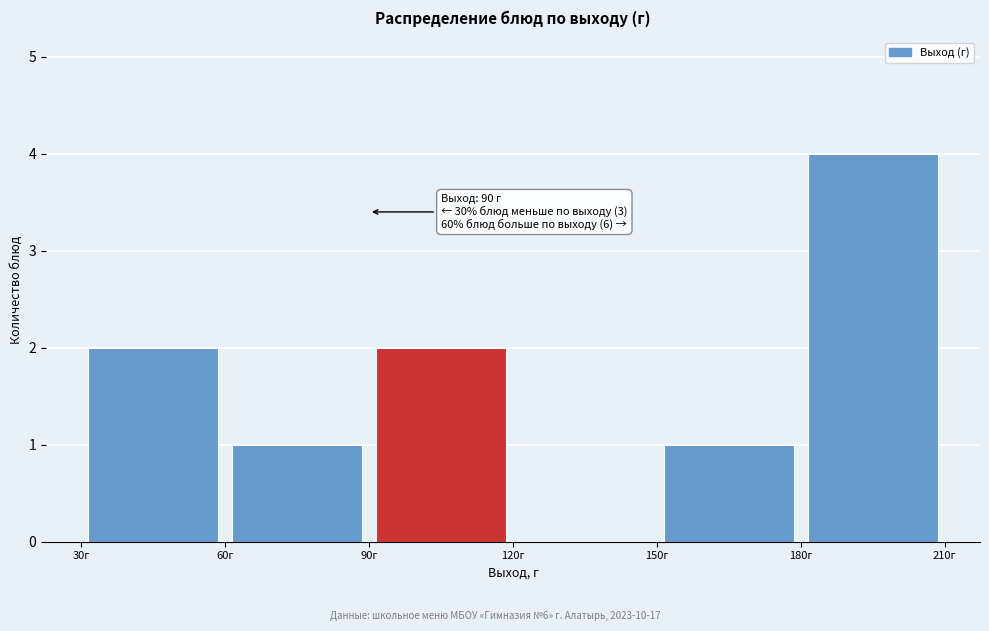

Over which range of the x-axis is the bar tallest?

180 to 210